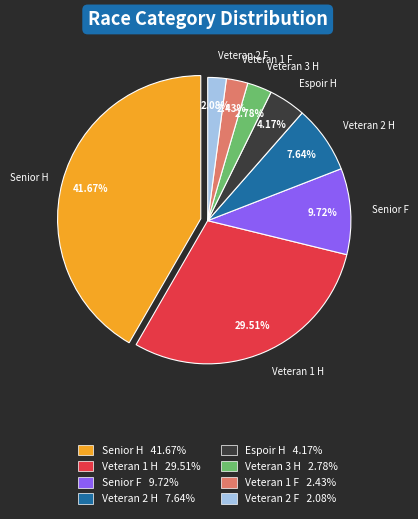

How many segments does this pie chart have?

8